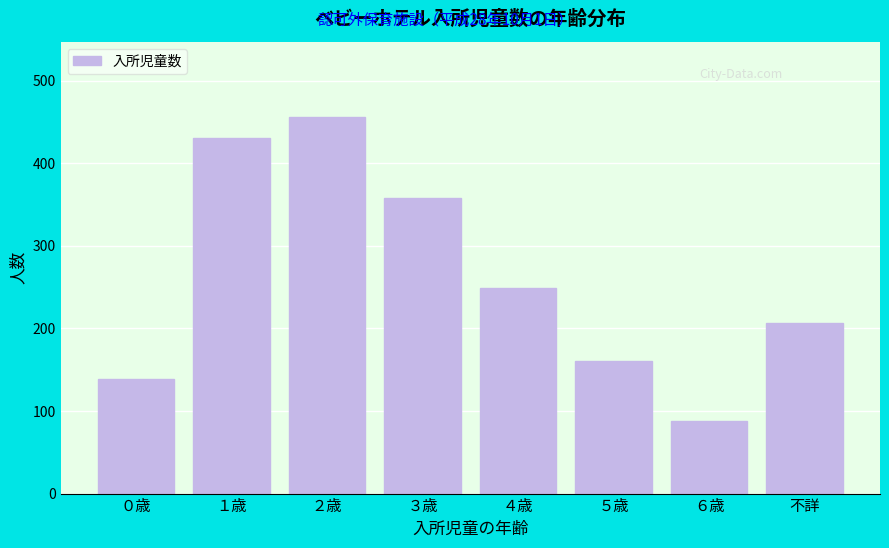

Reading left to right, list all the values displayed in this chart.

139	431	456	358	249	161	88	207